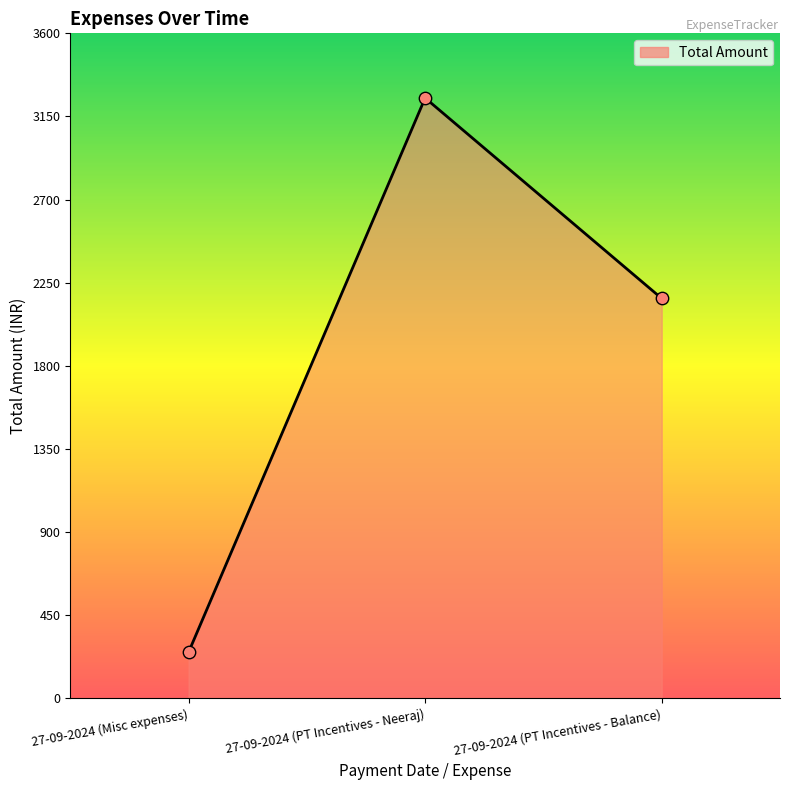

Between 27-09-2024 (Misc expenses) and 27-09-2024 (PT Incentives - Balance), which is larger?

27-09-2024 (PT Incentives - Balance)